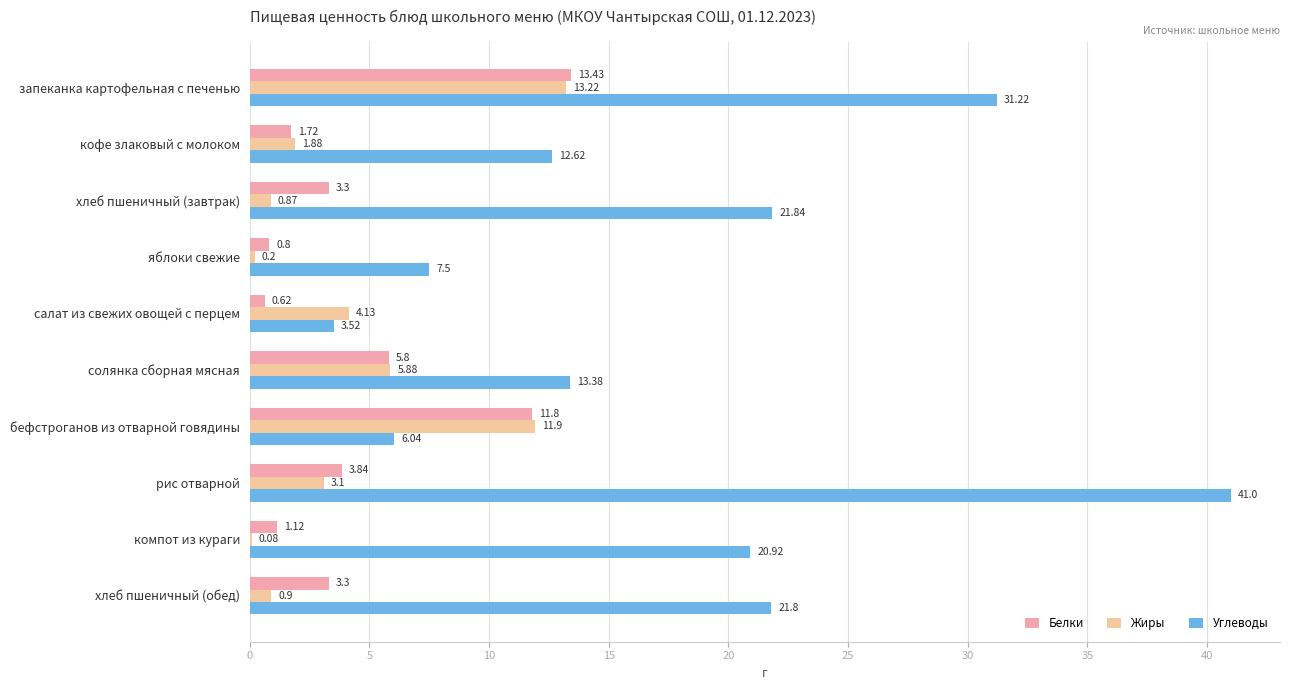

Where is Жиры nearest to the value 6?

солянка сборная мясная